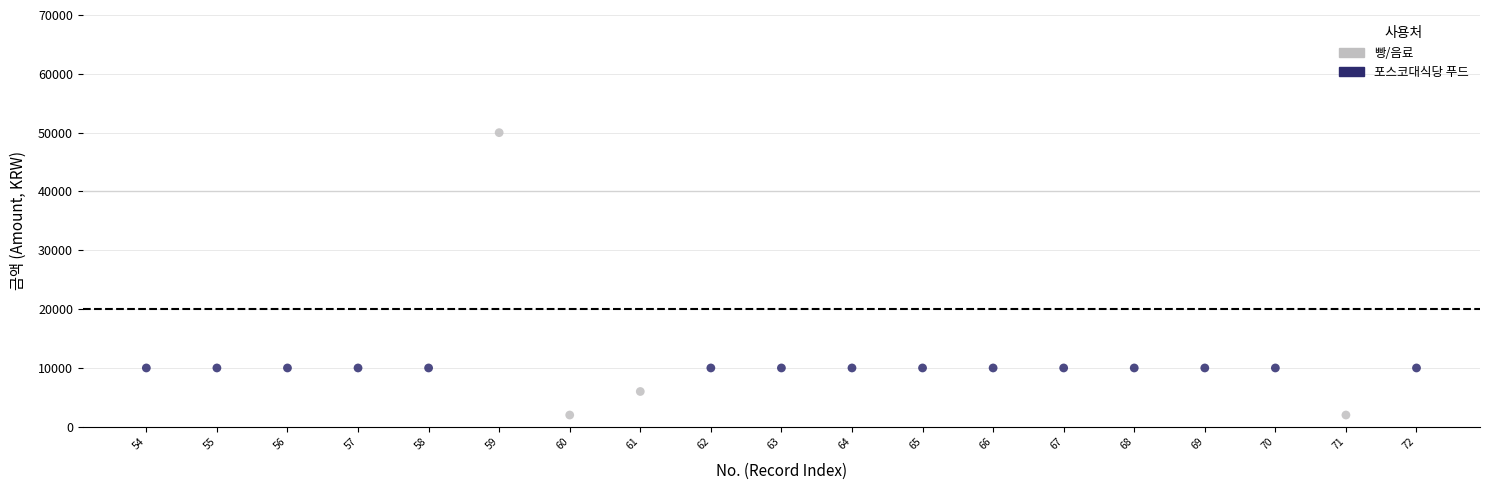

Which series reaches the minimum Y coordinate?

빵/음료